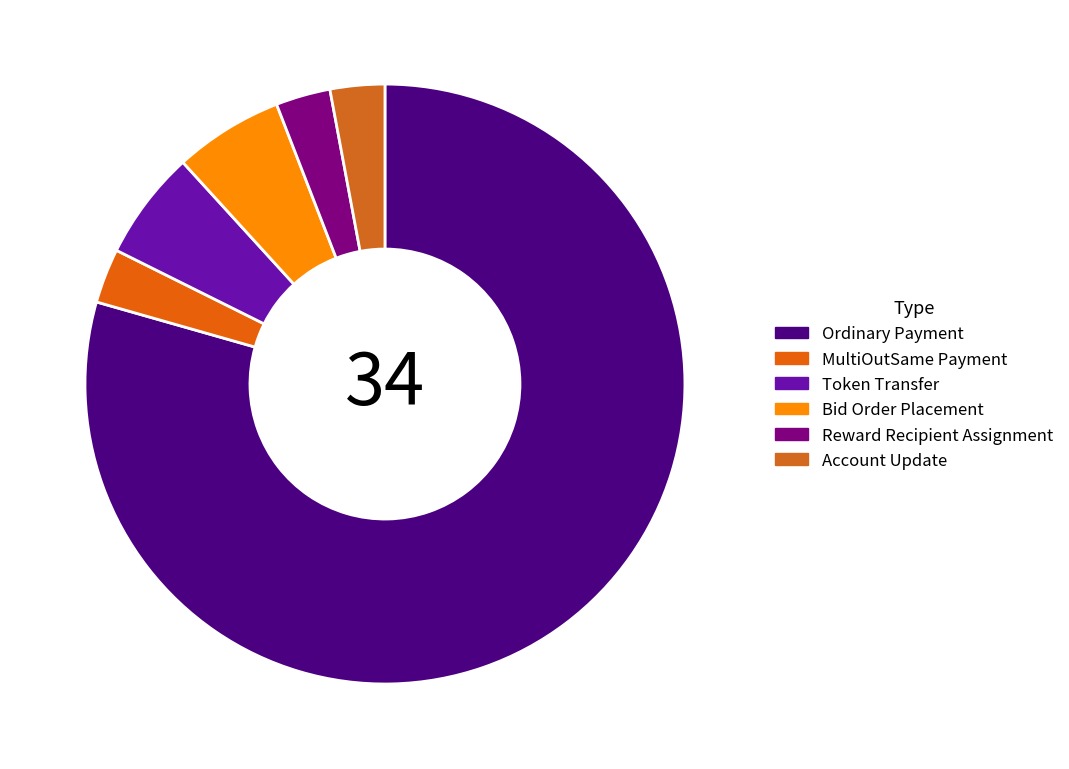

Which has a higher value, Bid Order Placement or Reward Recipient Assignment?

Bid Order Placement